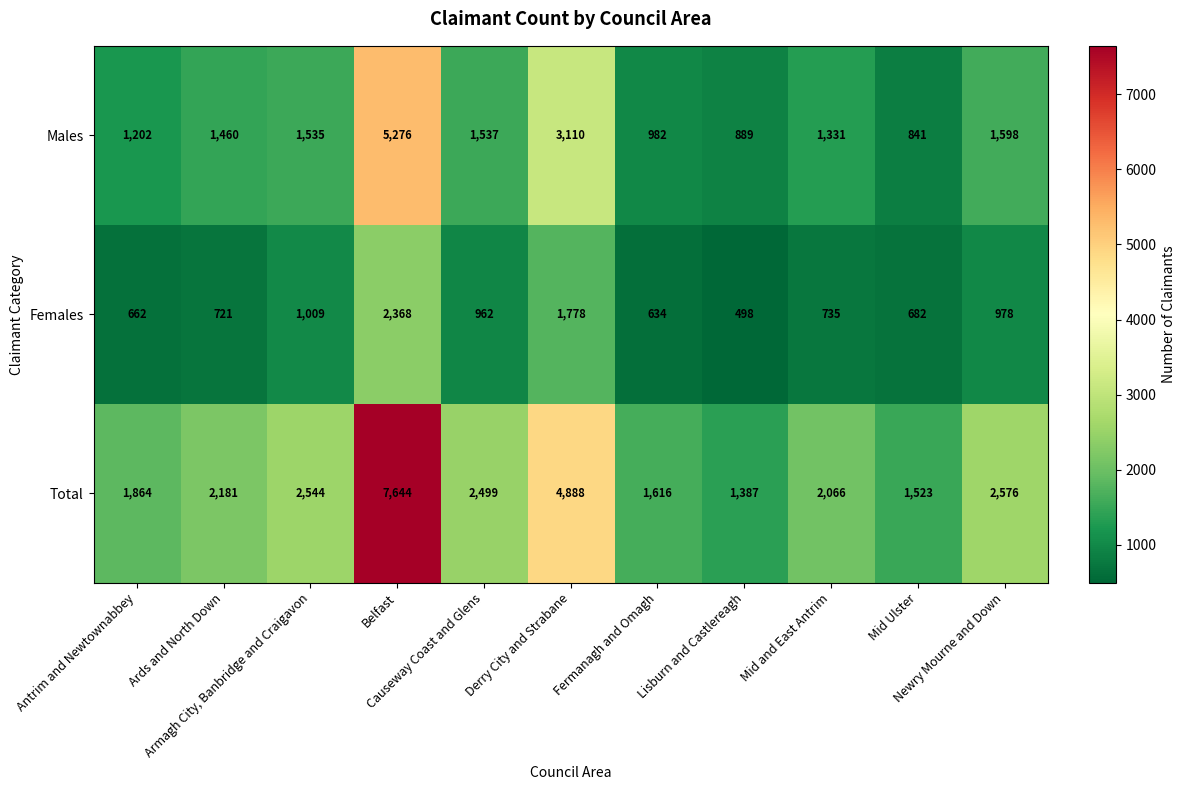

What is the total value across all series at Antrim and Newtownabbey?

3728